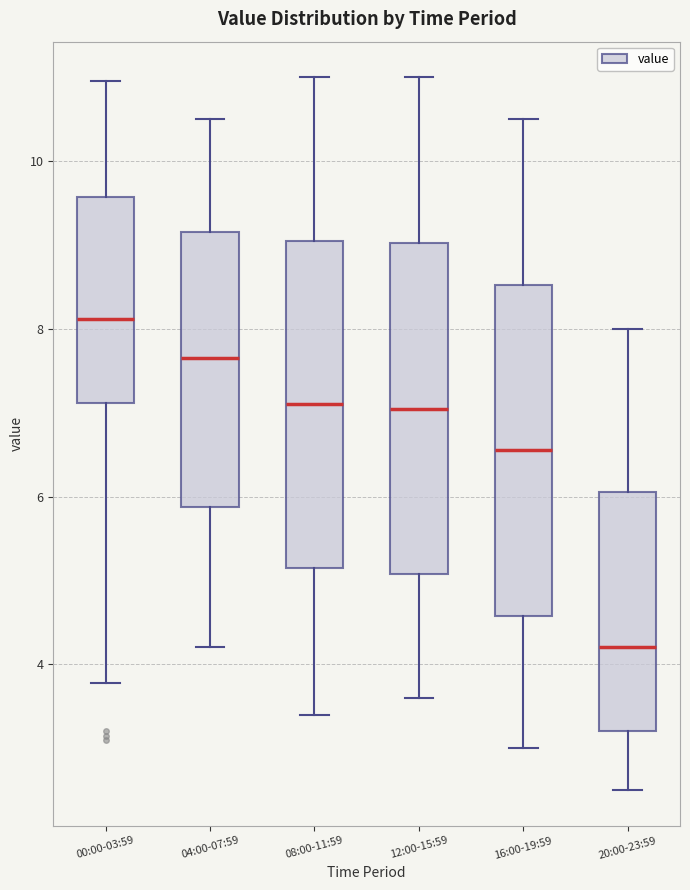

Reading left to right, read every box against the y-axis: the position of its median line, the range the box covers, and the ends of its whiskers. The values are not printed on the chart, so give them approximately, as read against the axis.

00:00-03:59: median 8.2, box 7.2 to 9.6, whiskers 3.8 to 11.0
04:00-07:59: median 7.6, box 5.8 to 9.2, whiskers 4.2 to 10.6
08:00-11:59: median 7.2, box 5.2 to 9.0, whiskers 3.4 to 11.0
12:00-15:59: median 7.0, box 5.0 to 9.0, whiskers 3.6 to 11.0
16:00-19:59: median 6.6, box 4.6 to 8.6, whiskers 3.0 to 10.6
20:00-23:59: median 4.2, box 3.2 to 6.0, whiskers 2.6 to 8.0